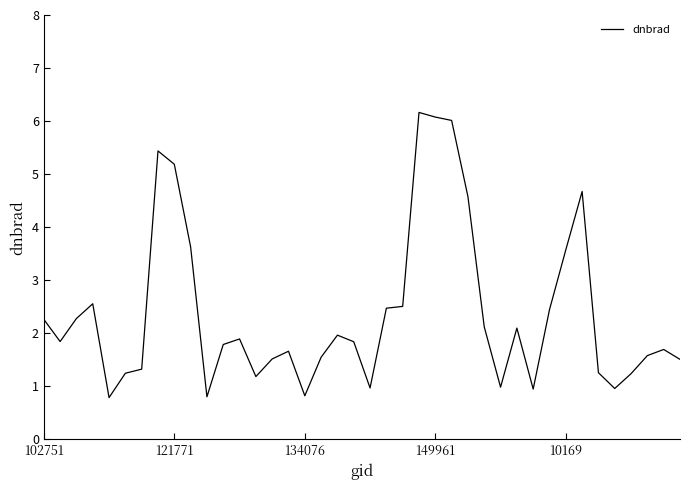

What is the difference between the second highest and second lowest values?

5.3